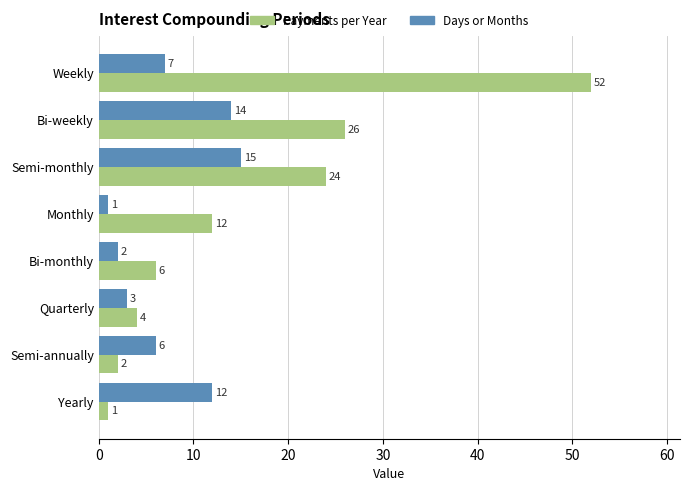

What value does the Payments per Year series have at Monthly?

12